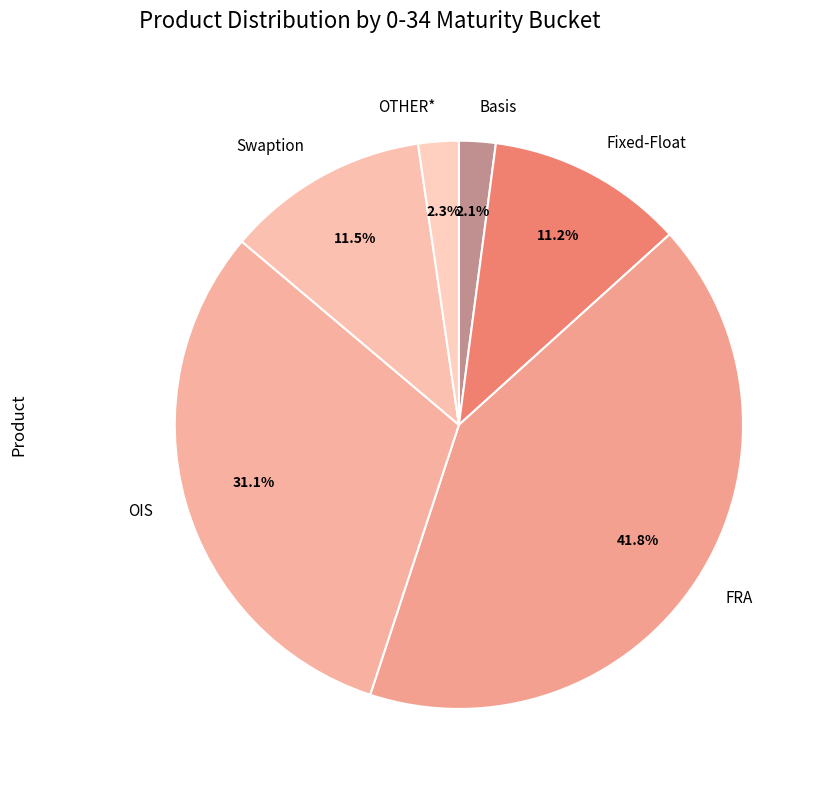

Count the number of slices in the pie.

6